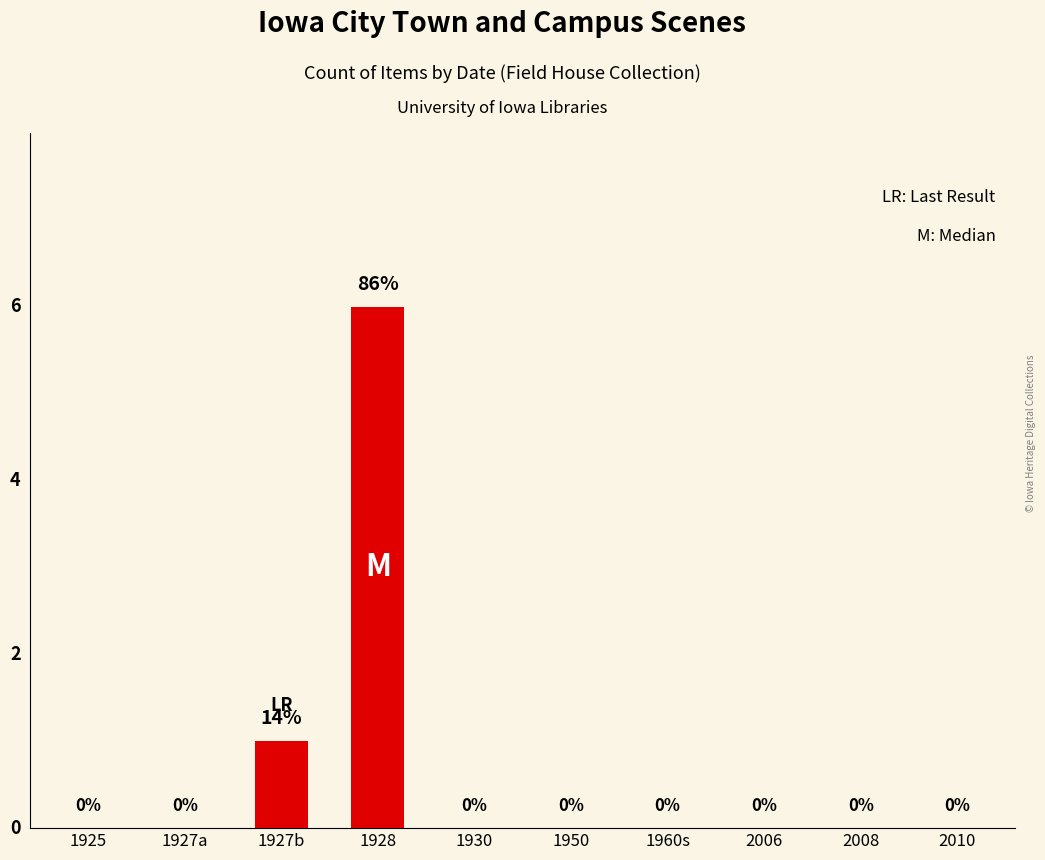

Reading left to right, extract all data points from this chart.

0	0	1	6	0	0	0	0	0	0